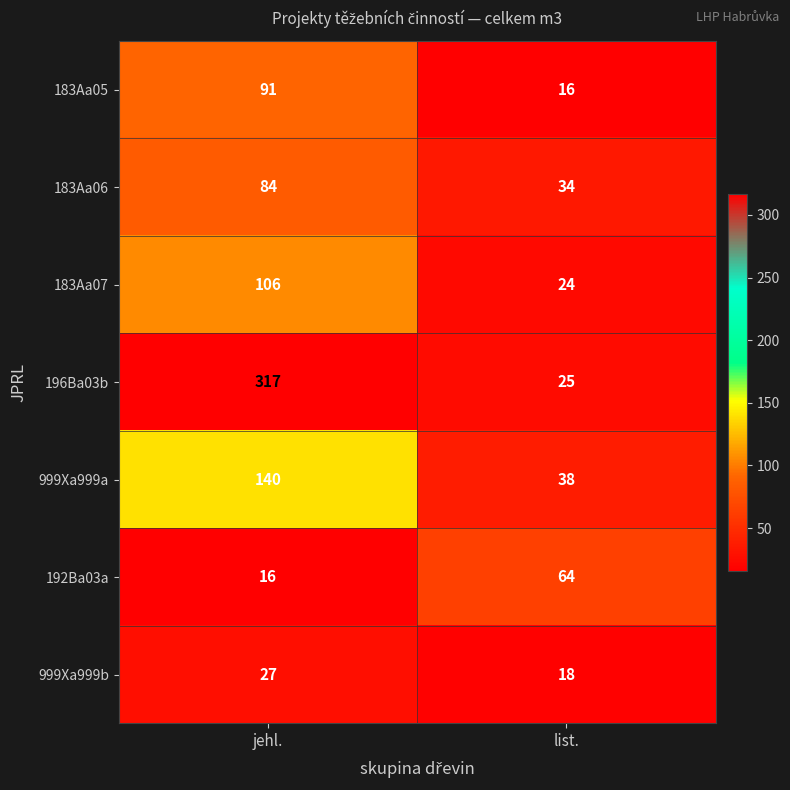

Is it true that 999Xa999a equals 38 at list.?

True